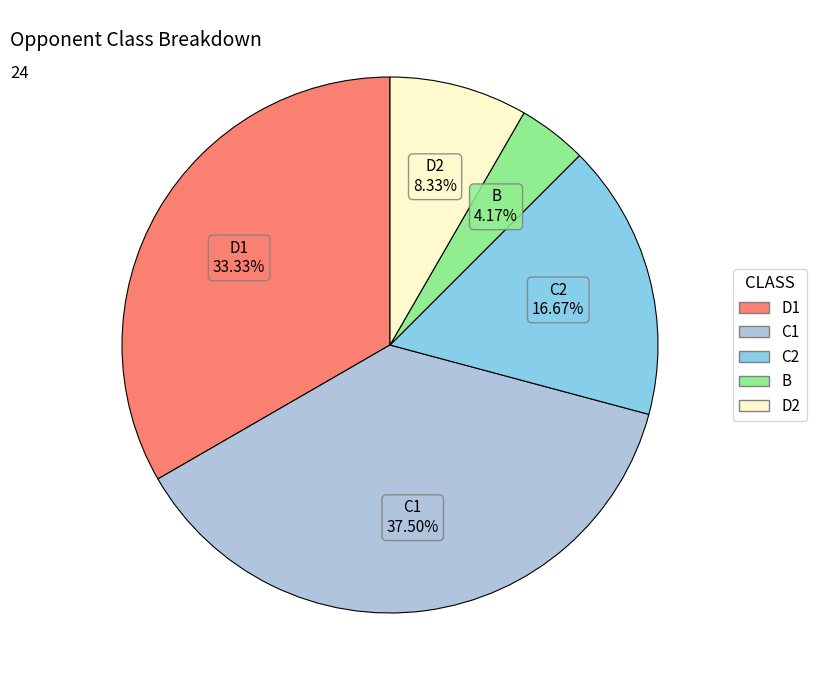

Which category has the smallest portion of the pie?

B